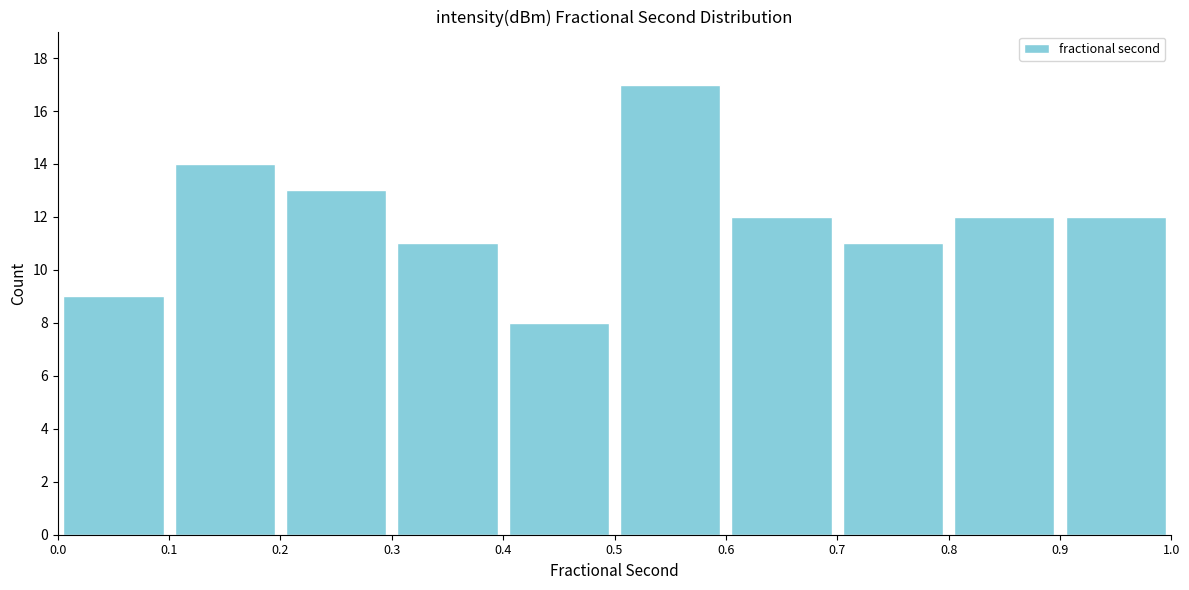

Reading left to right, list every bar in this chart as the range it spans on the x-axis followed by its height. The values are not printed on the chart, so give them approximately, as read against the axis.

0.0 to 0.1: 9
0.1 to 0.2: 14
0.2 to 0.3: 13
0.3 to 0.4: 11
0.4 to 0.5: 8
0.5 to 0.6: 17
0.6 to 0.7: 12
0.7 to 0.8: 11
0.8 to 0.9: 12
0.9 to 1.0: 12